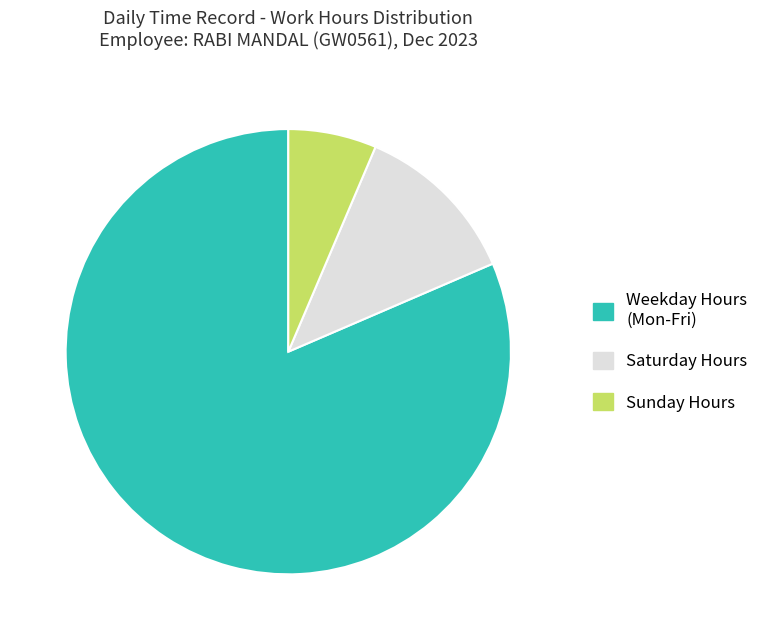

What is the majority slice?

Weekday Hours (Mon-Fri)